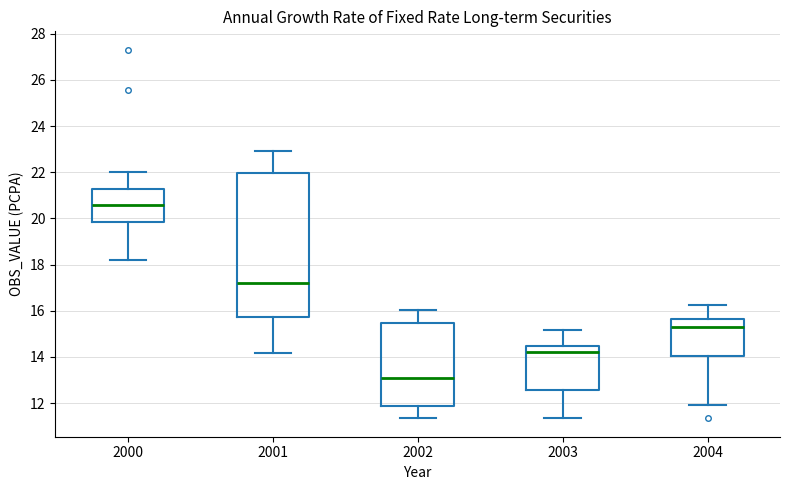

Which box's median line is the lowest?

2002